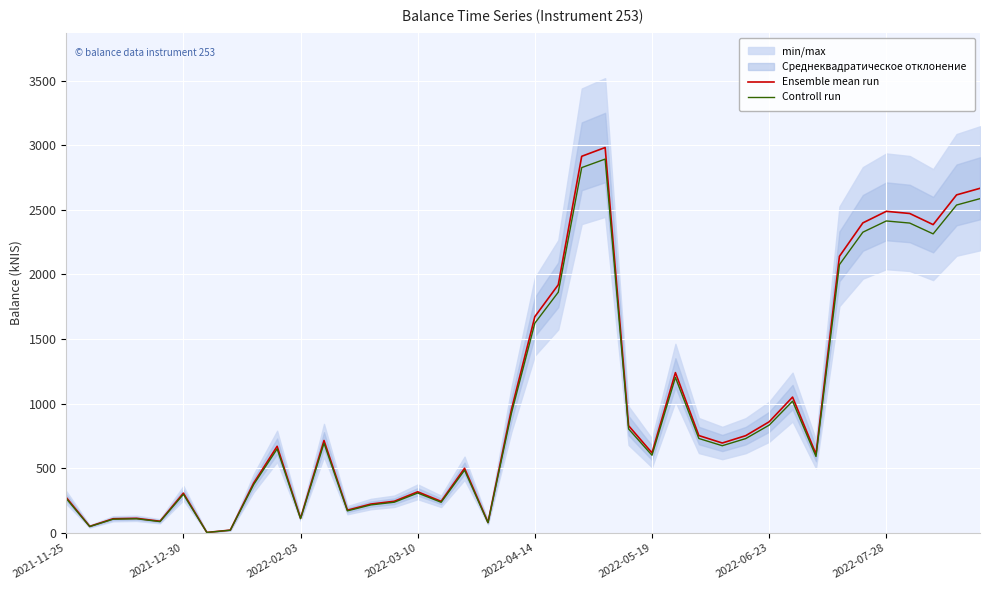

Which series has the largest range (max minus min)?

Ensemble mean run